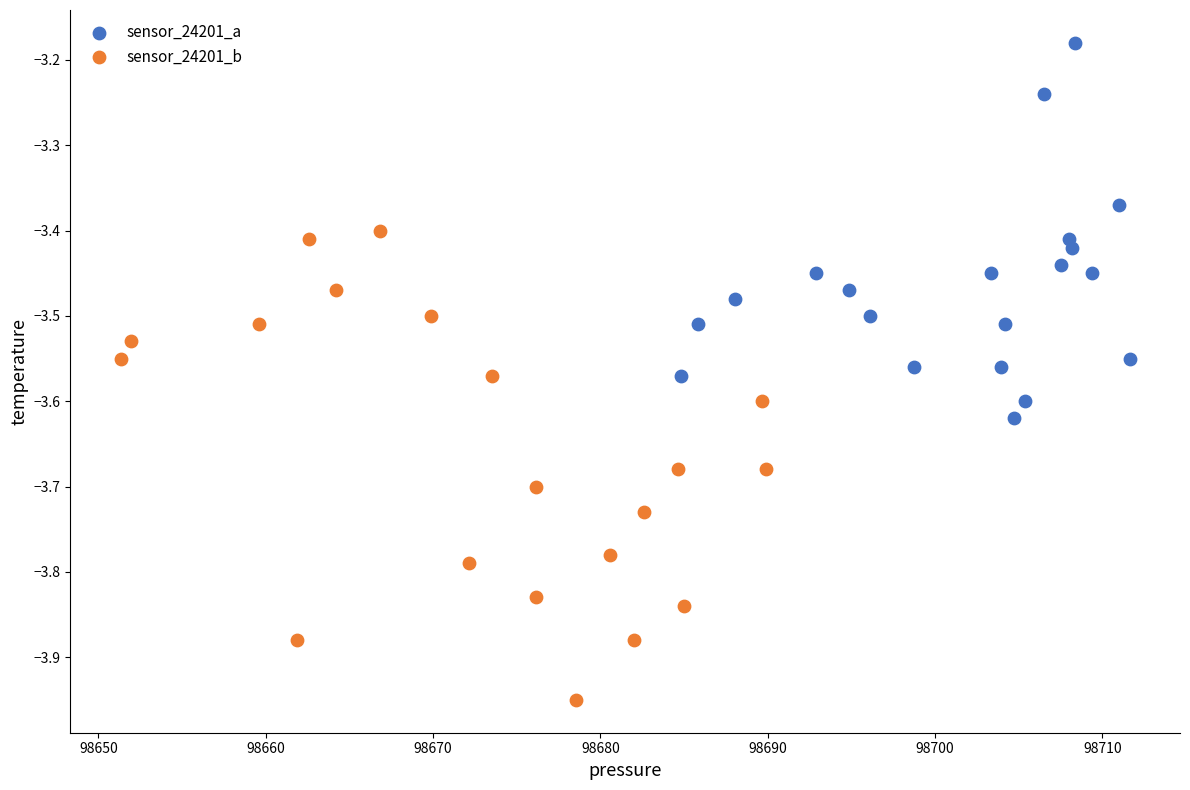

Which series reaches the maximum Y coordinate?

sensor_24201_a